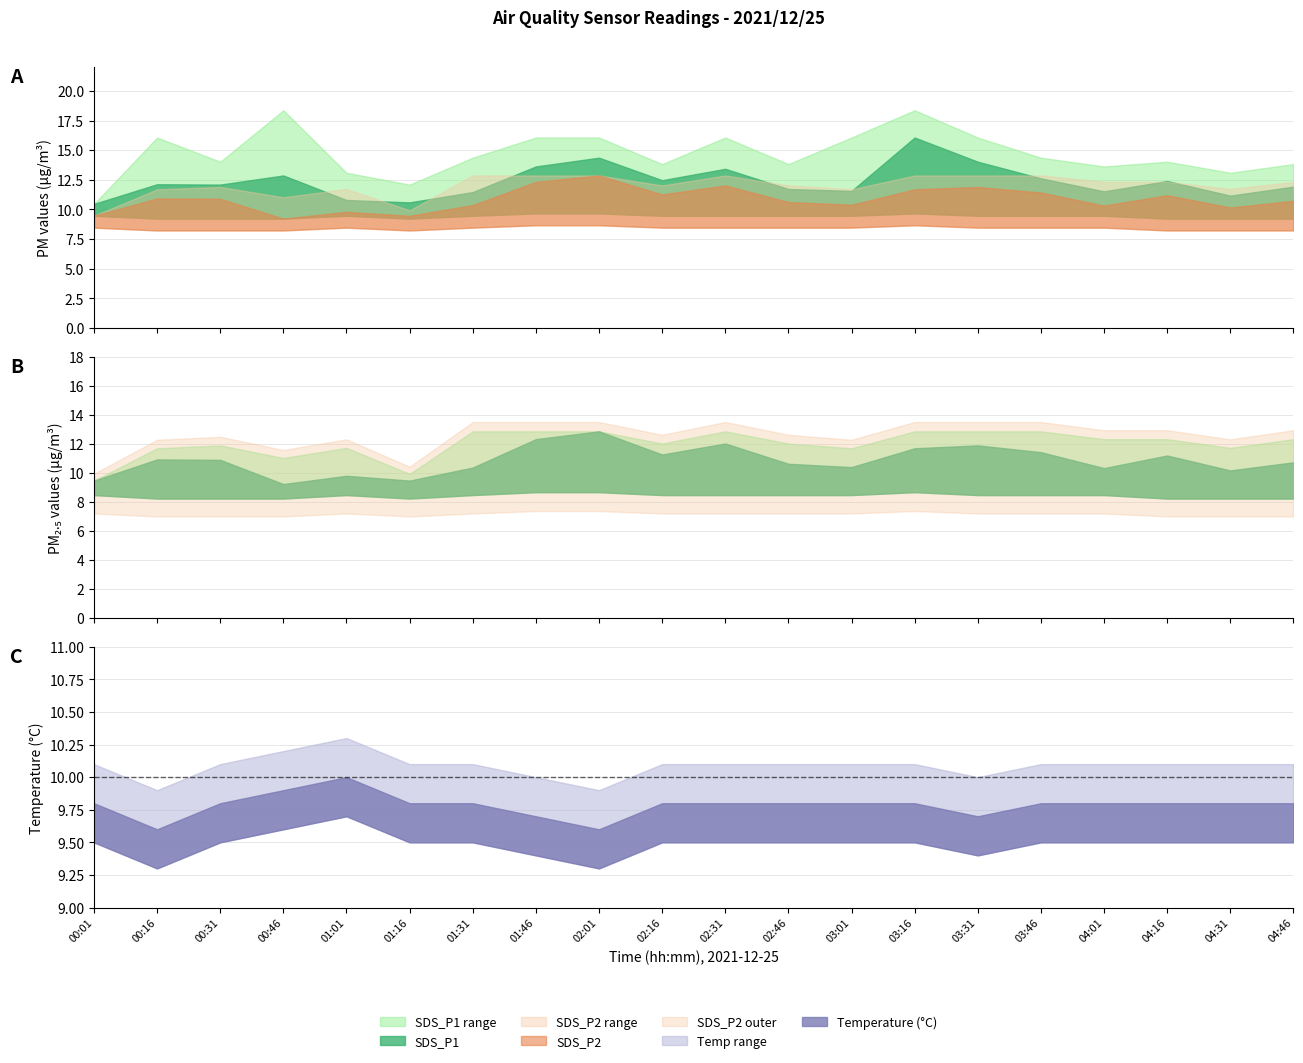

What position from the right is 02:46?

9